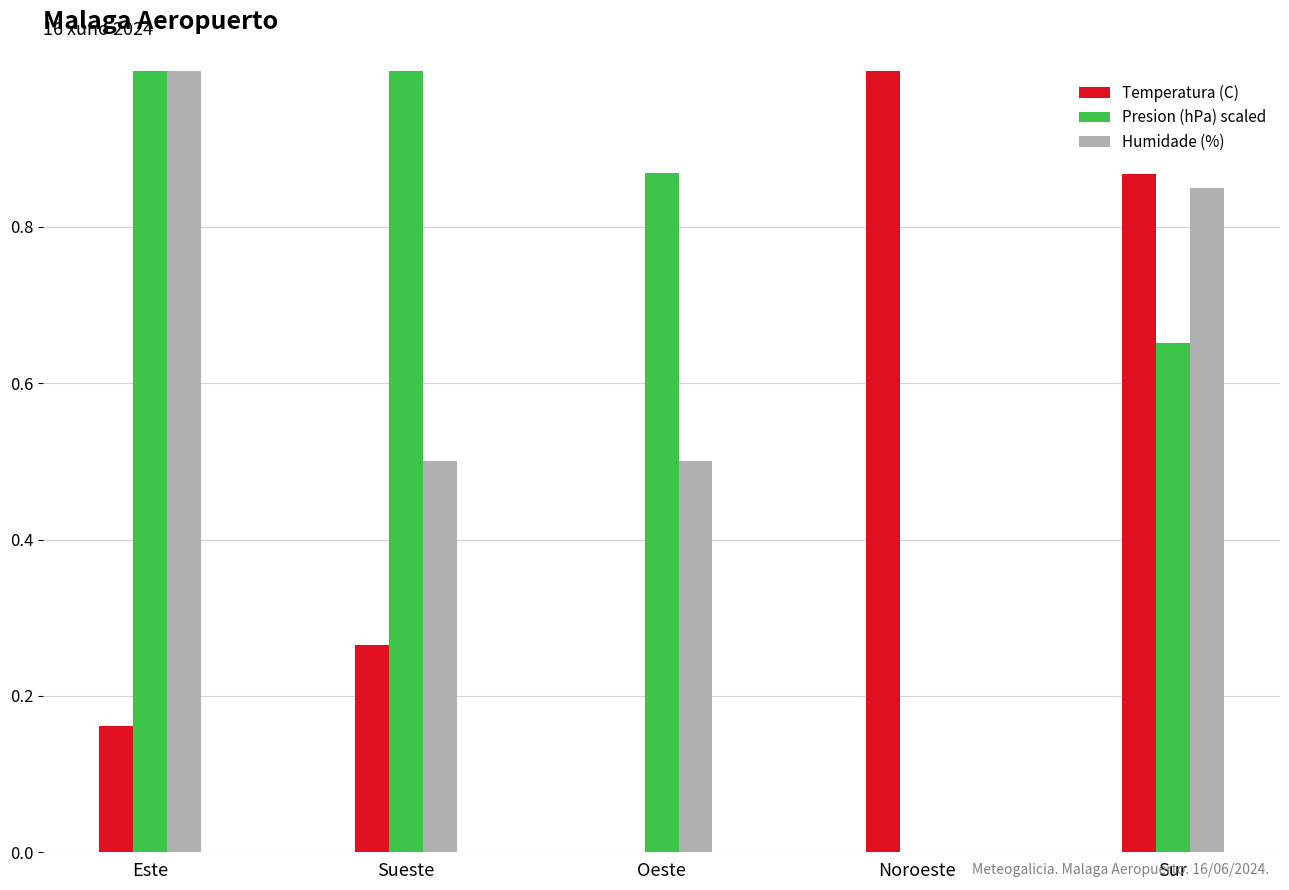

Where is Humidade (%) nearest to the value 0?

Noroeste